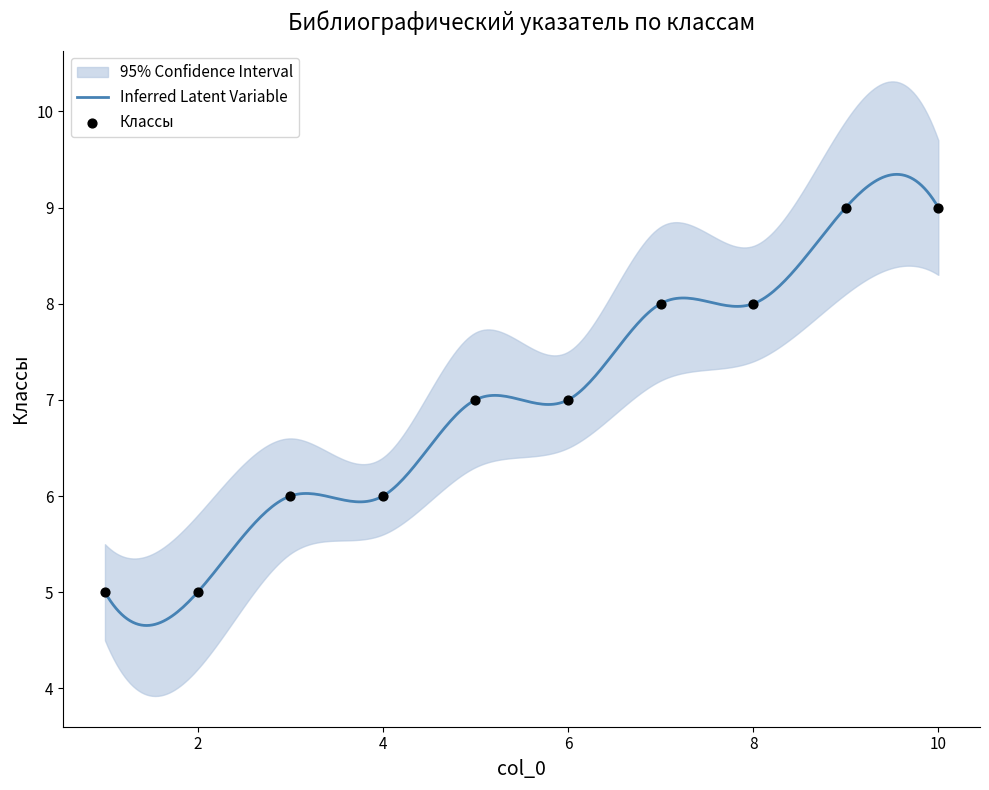

What is the minimum value for Inferred Latent Variable?

4.7